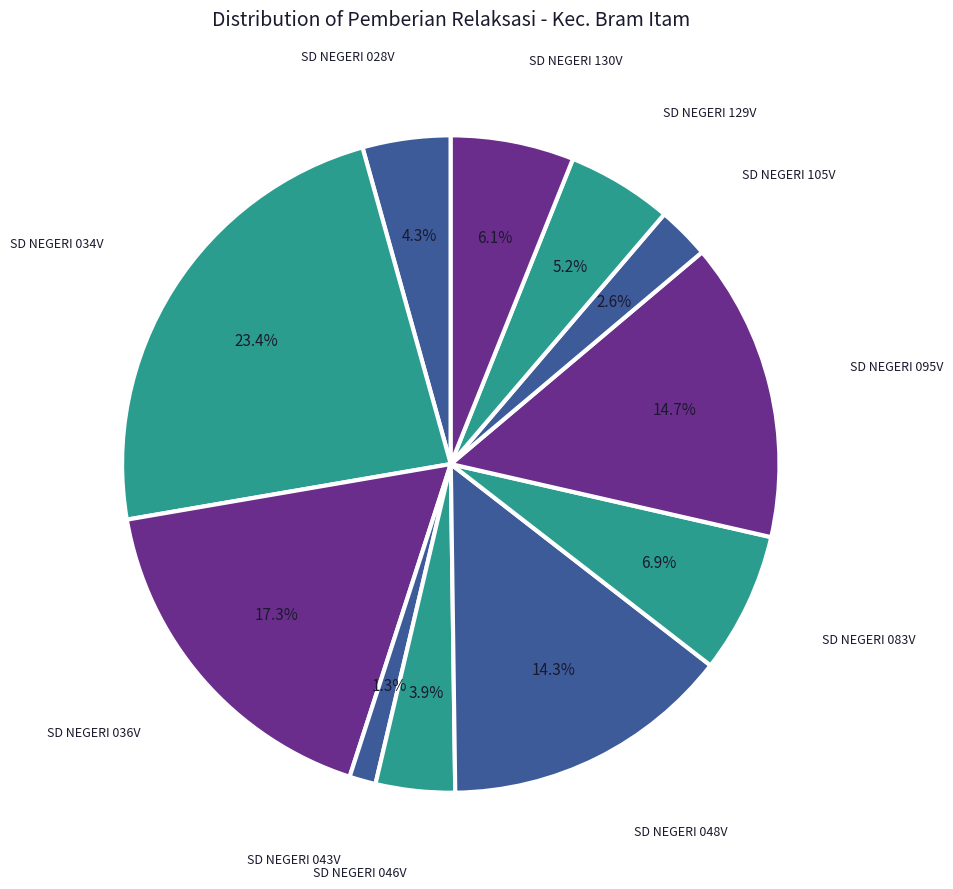

To the nearest percent, what is the difference between the largest and smallest slice percentages?

22%